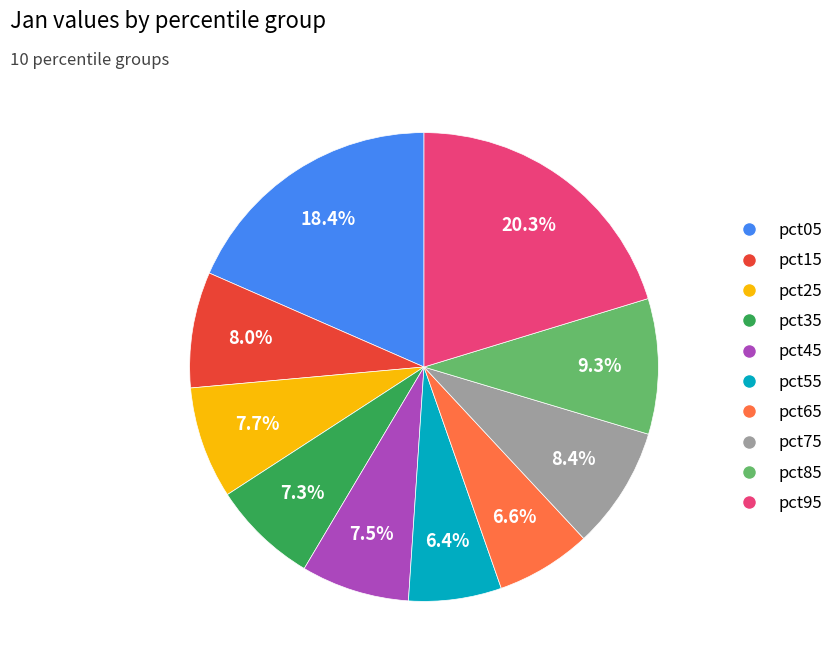

Which category has the biggest portion of the pie?

pct95